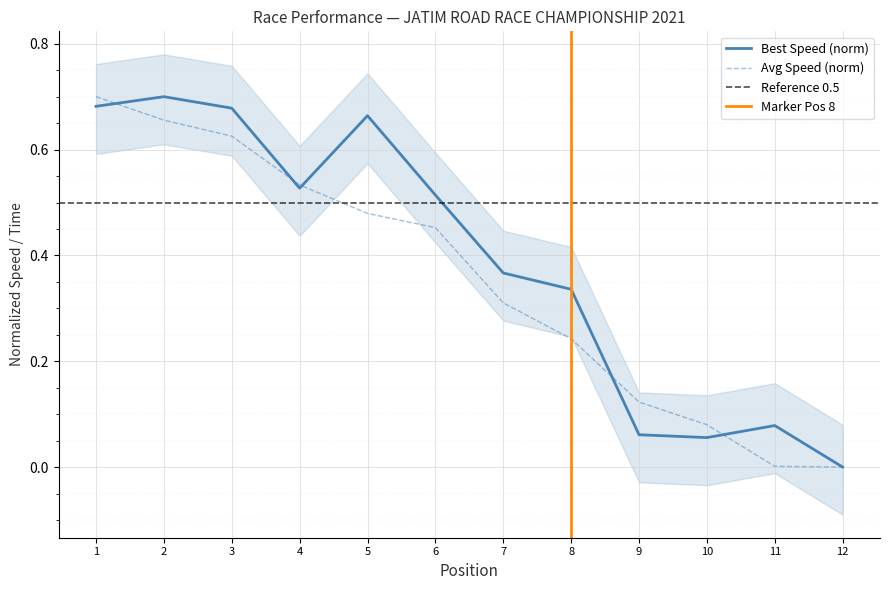

Is the value of Avg Speed (norm) at 8 greater than the value of Best Speed (norm) at 12?

Yes